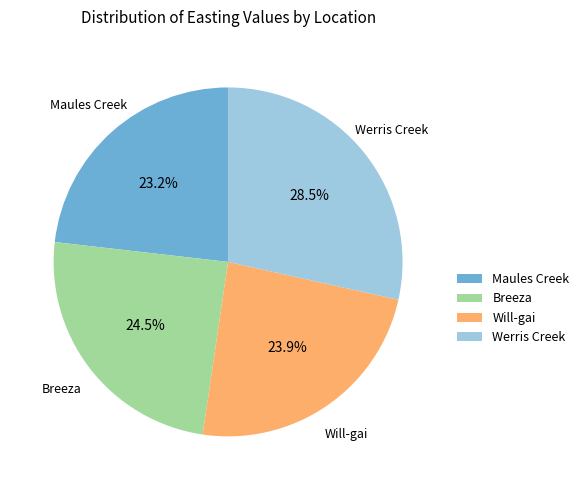

Is there any slice that represents more than half of the pie?

No